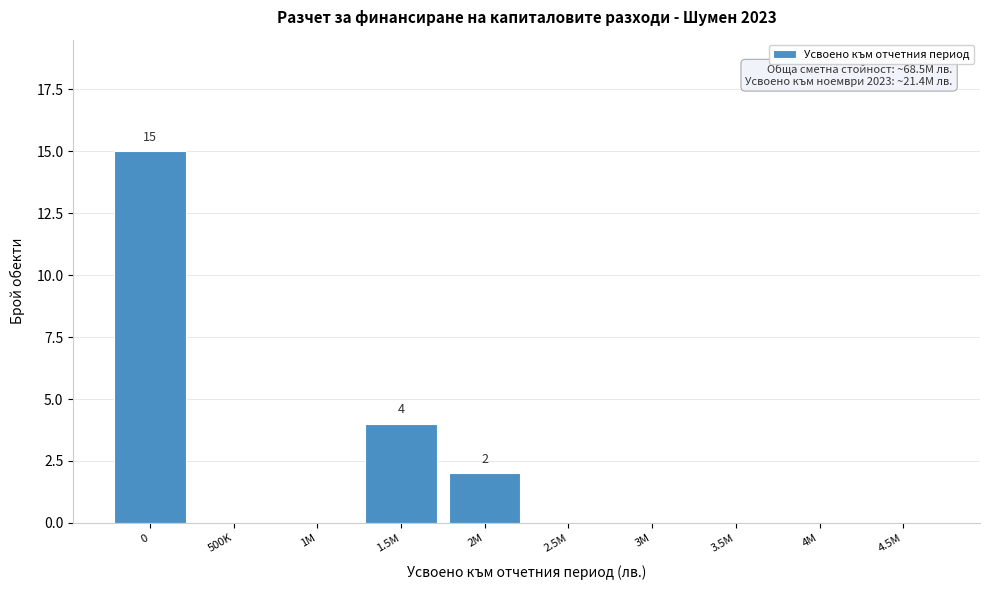

Reading left to right, what are all the values shown in this chart?

0=15	500K=0	1M=0	1.5M=4	2M=2	2.5M=0	3M=0	3.5M=0	4M=0	4.5M=0